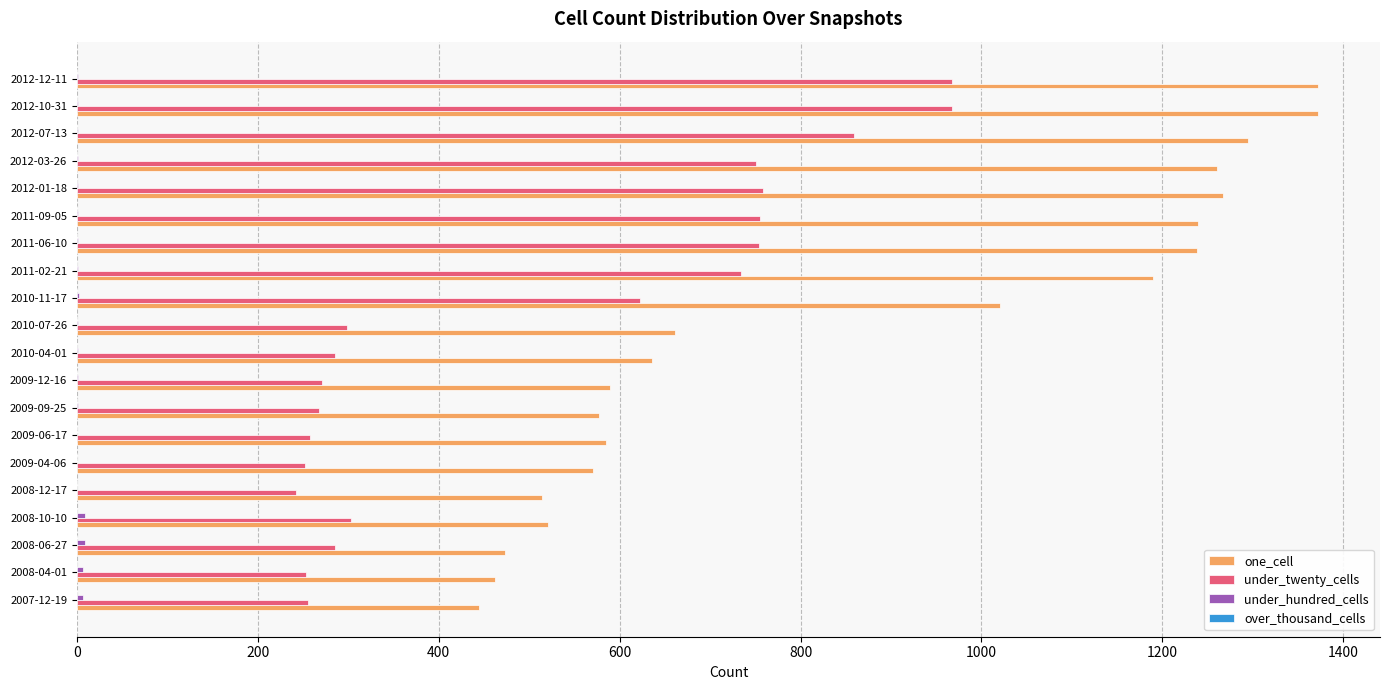

Which series has the largest range (max minus min)?

one_cell